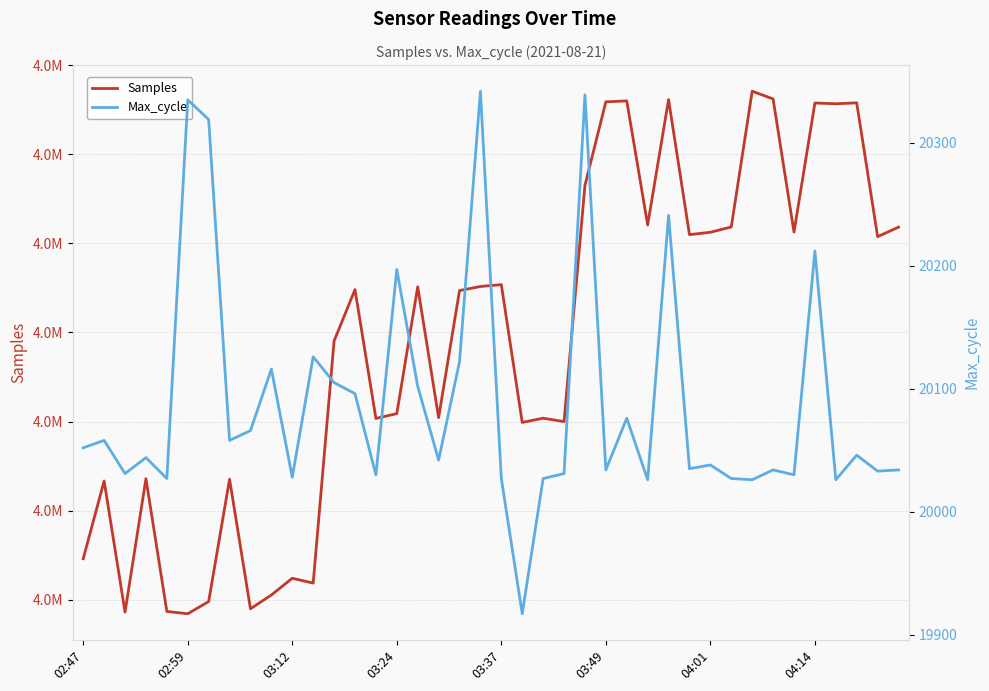

At 33, list the series in order from largest to smallest.

Samples, Max_cycle